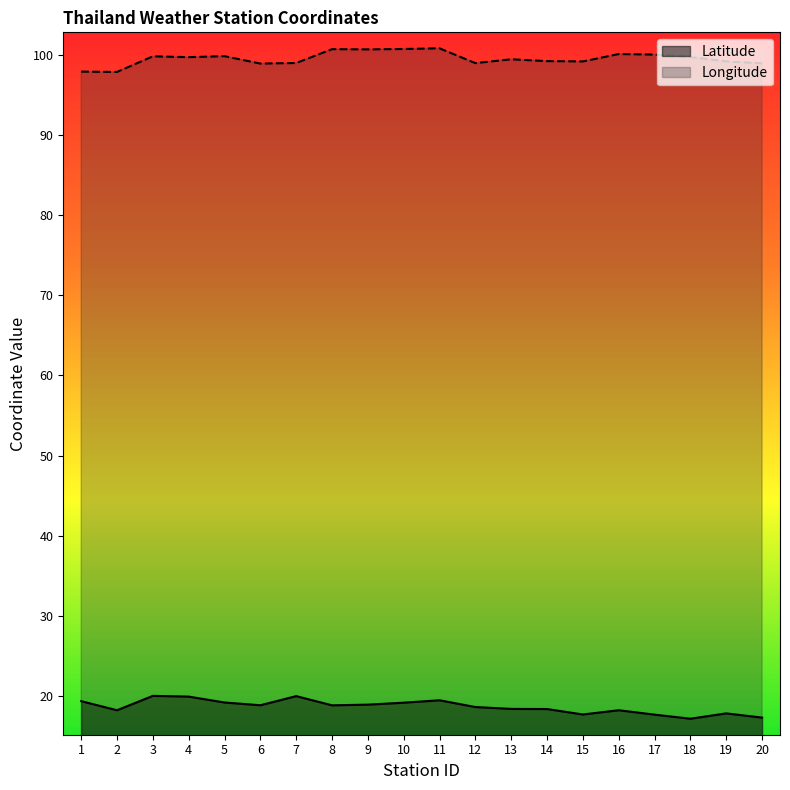

How many lines are shown in the chart?

2